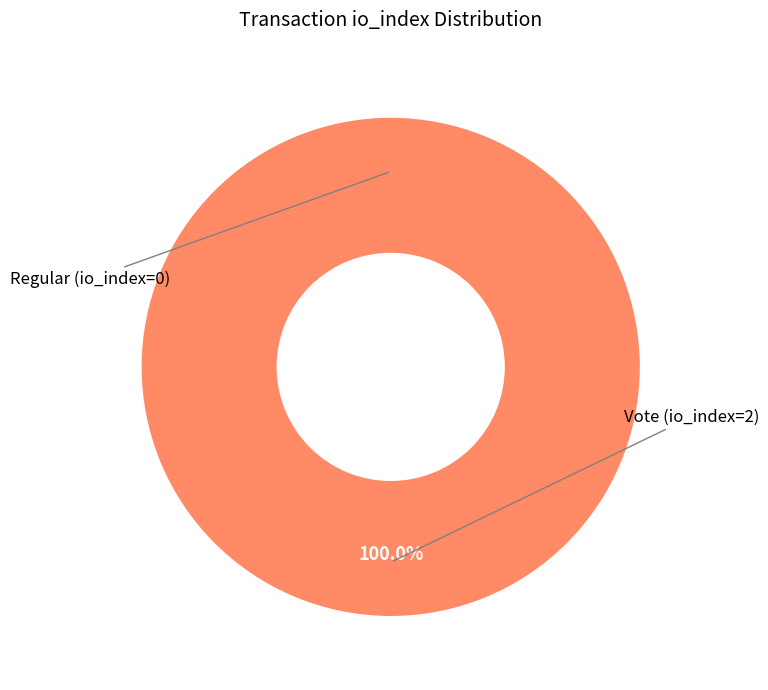

What is the majority slice?

Vote (io_index=2)